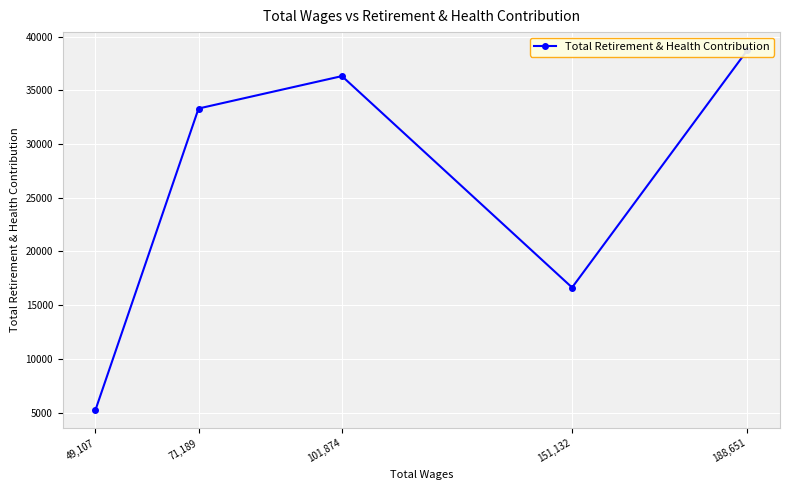

The chart shows a value of 36327 at 101,874. True or false?

True